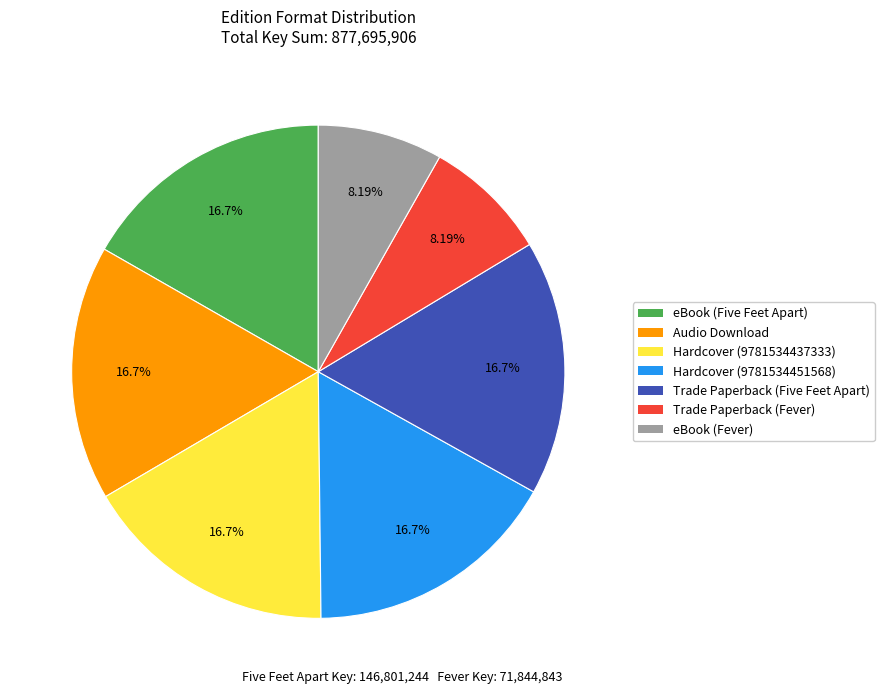

Combined, do Hardcover (9781534437333) and Trade Paperback (Fever) account for over 50%?

No